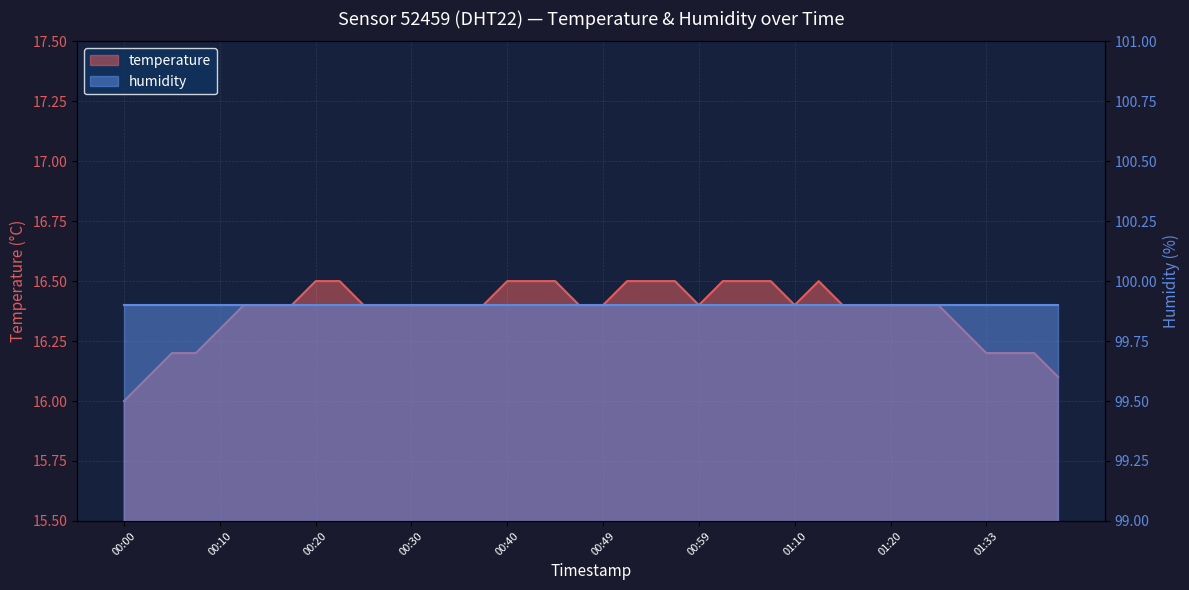

The value at 01:15 is 4.9. True or false?

False